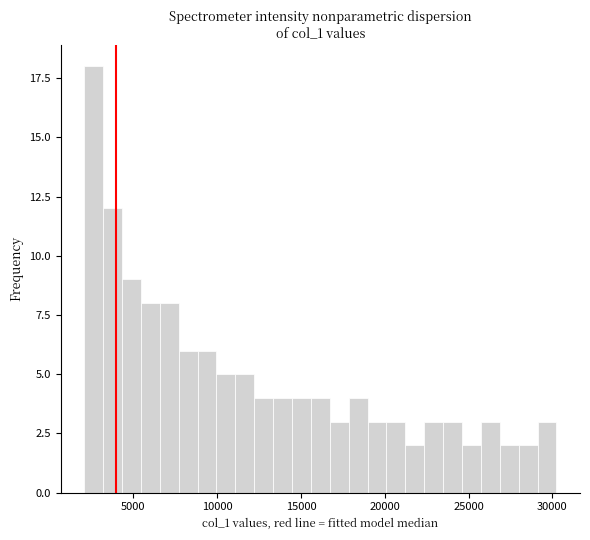

Read against the x-axis, roughly where is the centre of the tallest bar?

2500